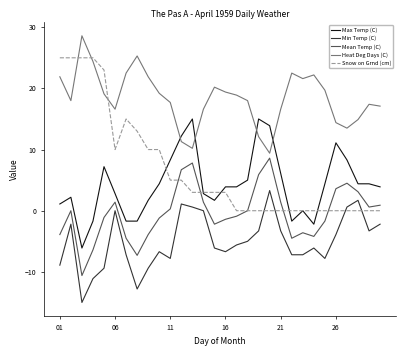

True or false: Min Temp (C) and Max Temp (C) cross at least once.

False